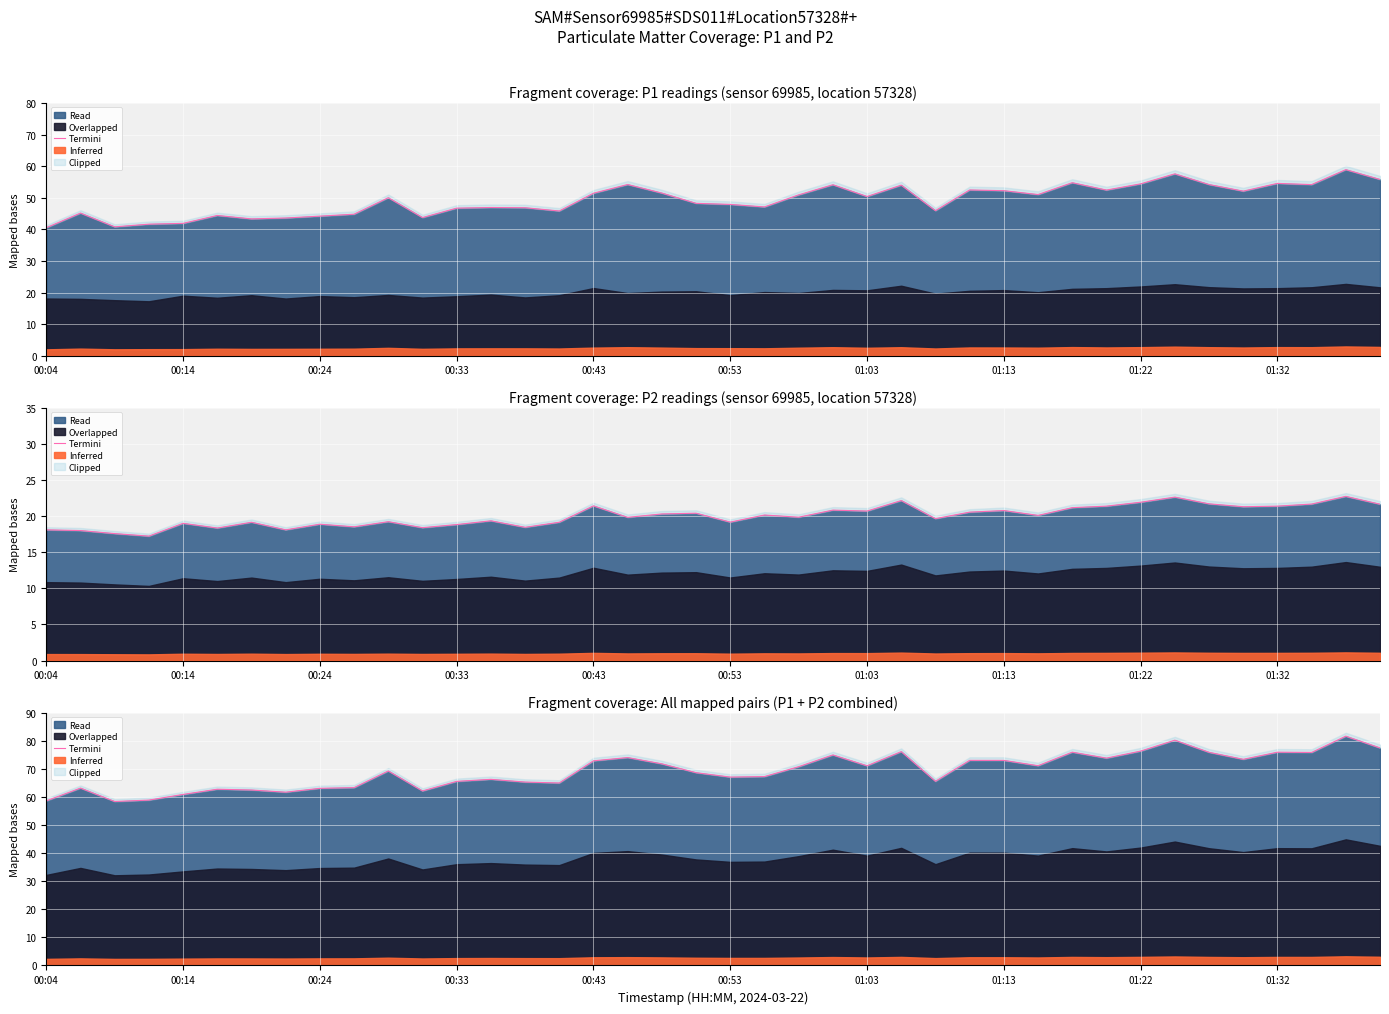

The chart shows a value of 41.3 at 18. True or false?

False